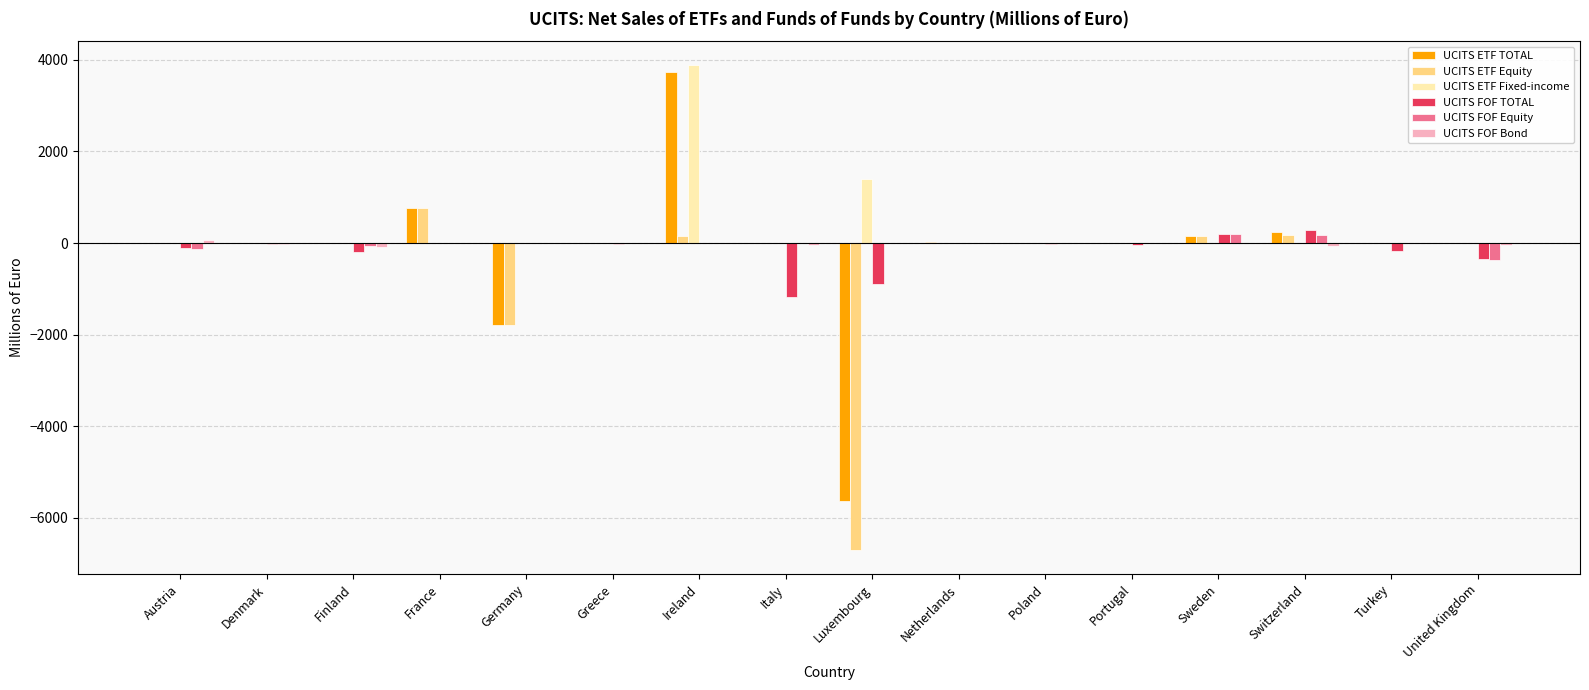

What is the greatest value displayed?

3881.0